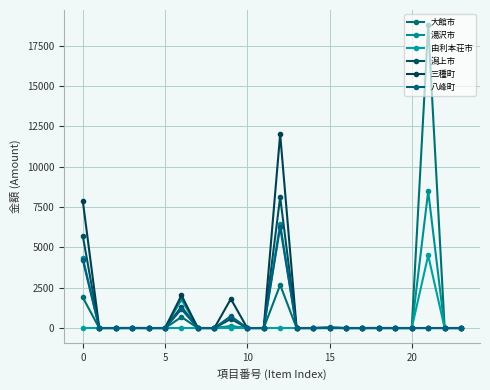

What is the average value of the 湯沢市 series?

884